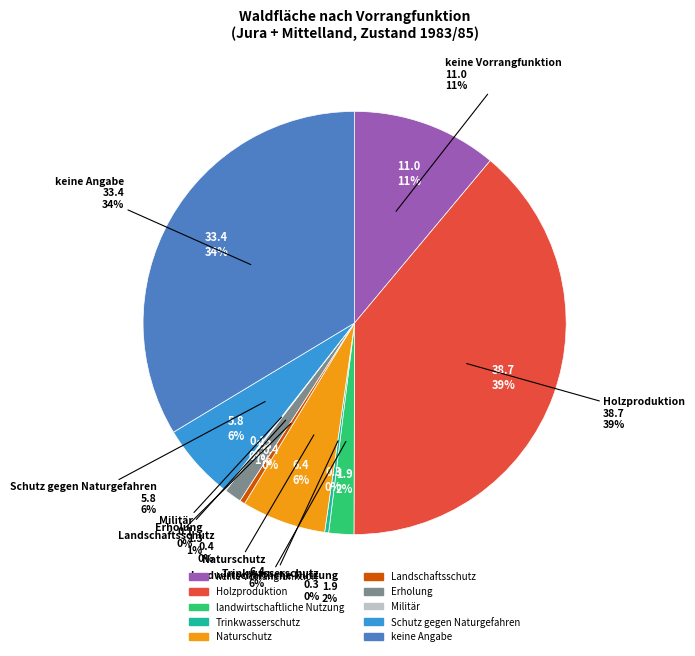

Does Holzproduktion represent more than half of the total?

No